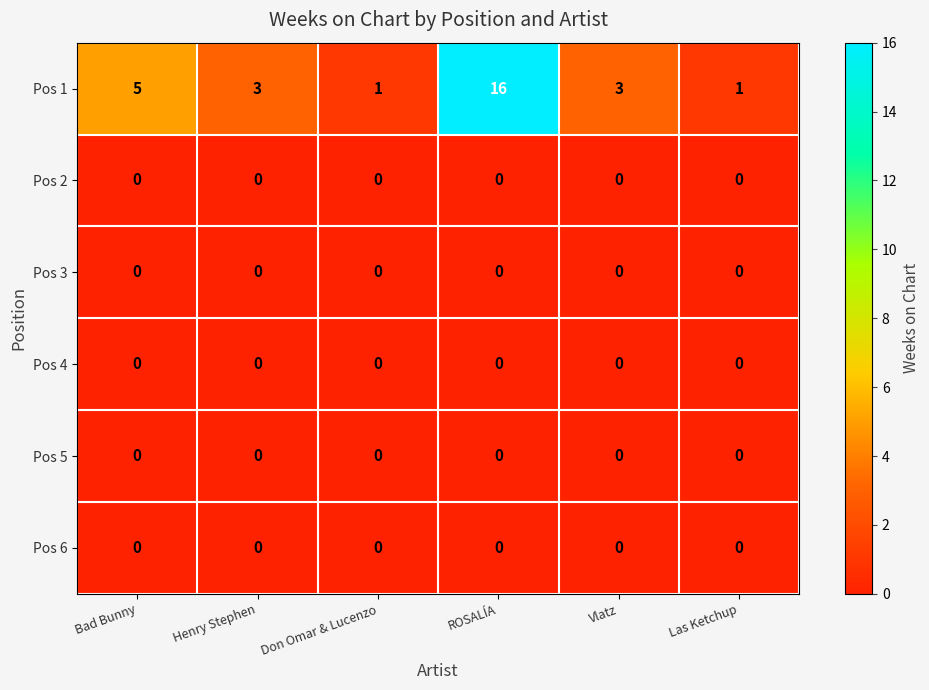

At how many categories does at least one series exceed 2?

4